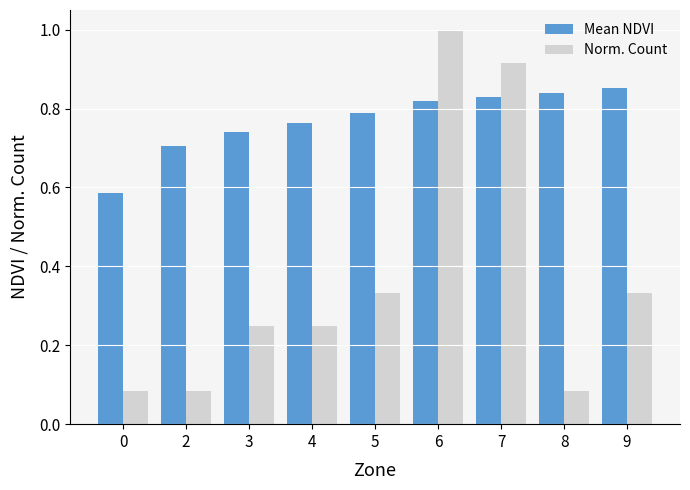

Is it true that Norm. Count equals 0.0 at 8?

False